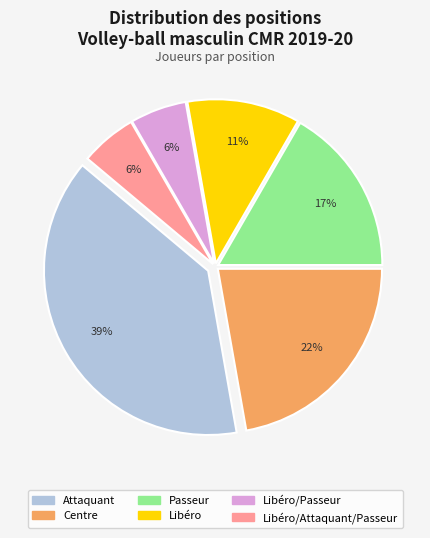

Is there any slice that represents more than half of the pie?

No